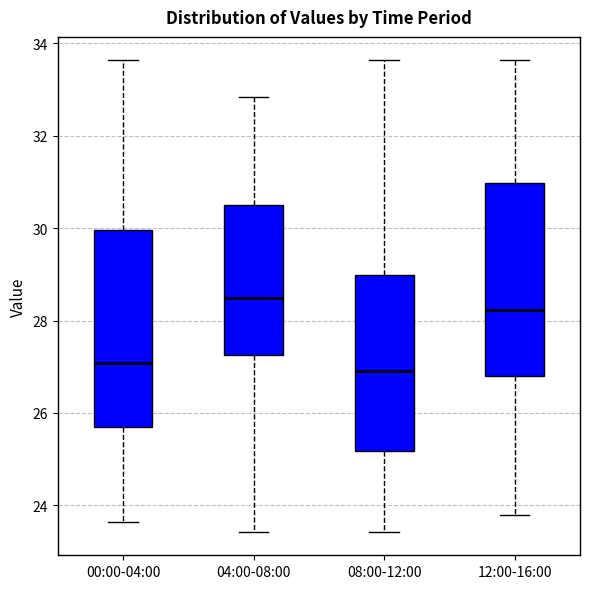

Reading left to right, read every box against the y-axis: the position of its median line, the range the box covers, and the ends of its whiskers. The values are not printed on the chart, so give them approximately, as read against the axis.

00:00-04:00: median 27.0, box 25.6 to 30.0, whiskers 23.6 to 33.6
04:00-08:00: median 28.4, box 27.2 to 30.6, whiskers 23.4 to 32.8
08:00-12:00: median 27.0, box 25.2 to 29.0, whiskers 23.4 to 33.6
12:00-16:00: median 28.2, box 26.8 to 31.0, whiskers 23.8 to 33.6